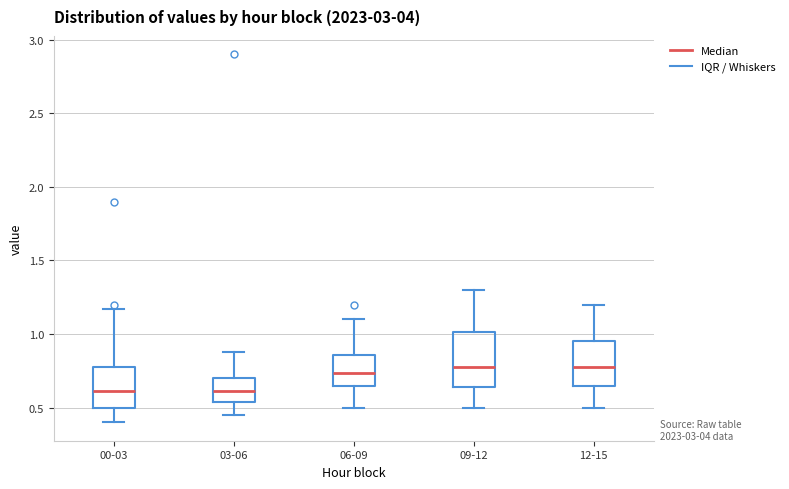

Reading left to right, read every box against the y-axis: the position of its median line, the range the box covers, and the ends of its whiskers. The values are not printed on the chart, so give them approximately, as read against the axis.

00-03: median 0.60, box 0.50 to 0.80, whiskers 0.40 to 1.15
03-06: median 0.60, box 0.55 to 0.70, whiskers 0.45 to 0.90
06-09: median 0.75, box 0.65 to 0.85, whiskers 0.50 to 1.10
09-12: median 0.80, box 0.65 to 1.00, whiskers 0.50 to 1.30
12-15: median 0.80, box 0.65 to 0.95, whiskers 0.50 to 1.20